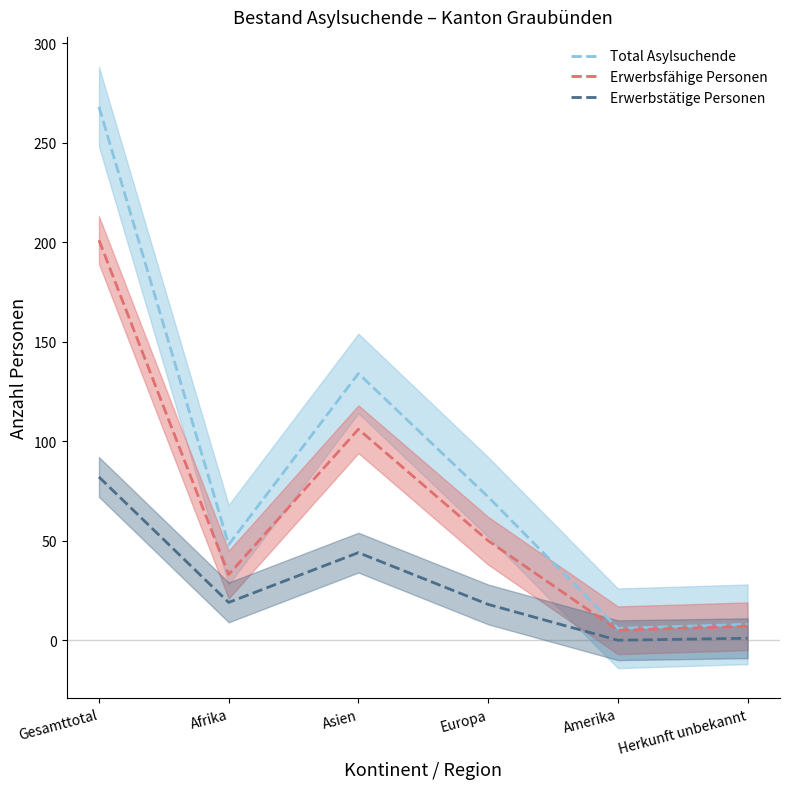

What is the difference between the Total Asylsuchende values at Amerika and Gesamttotal?

262